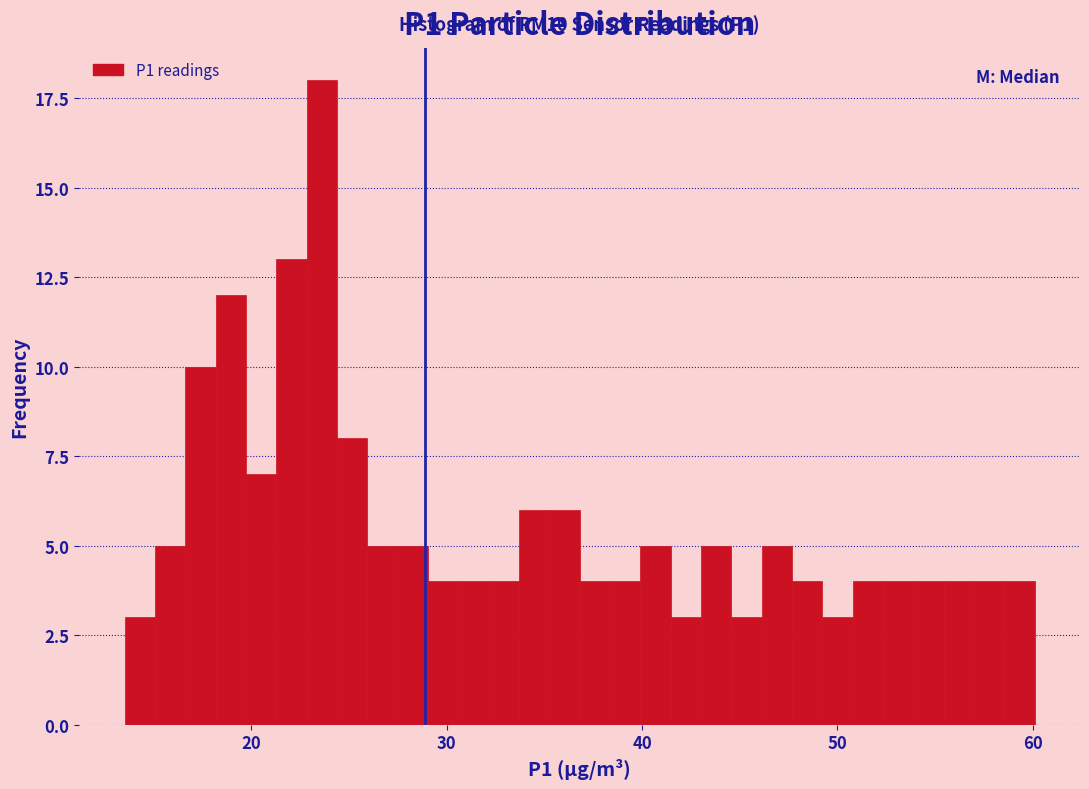

Read against the x-axis, roughly where is the centre of the tallest bar?

24